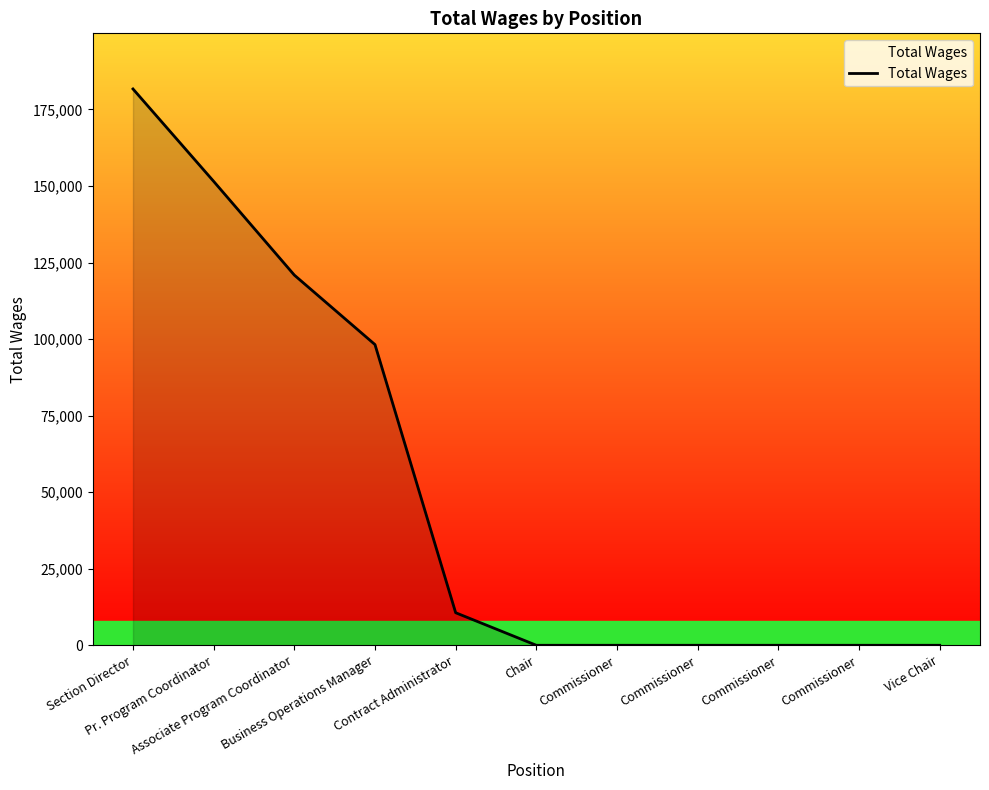

True or false: there are more than 1 points higher than both neighbors.

False